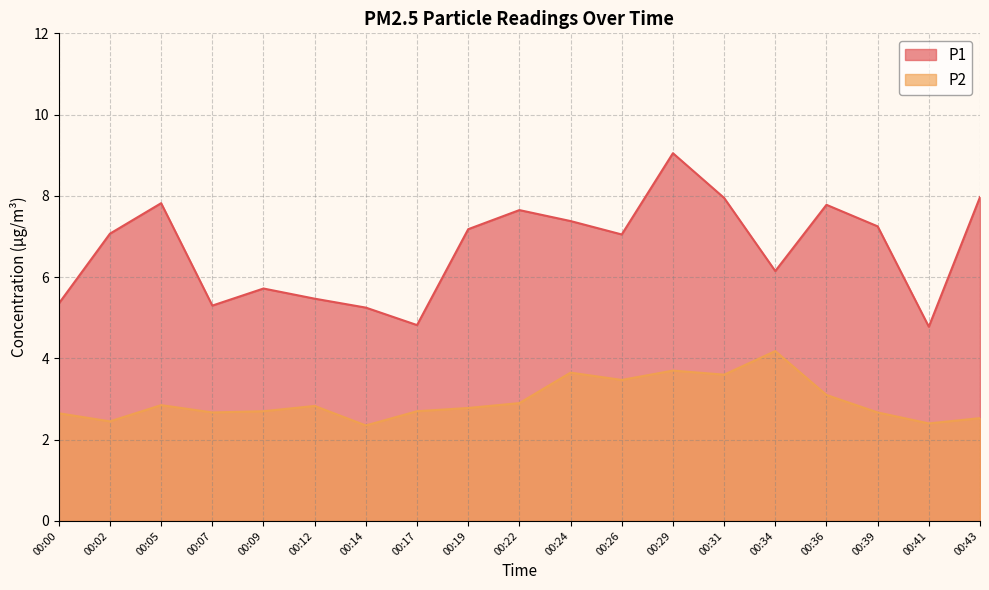

Does the chart display data point markers on the line(s)?

No